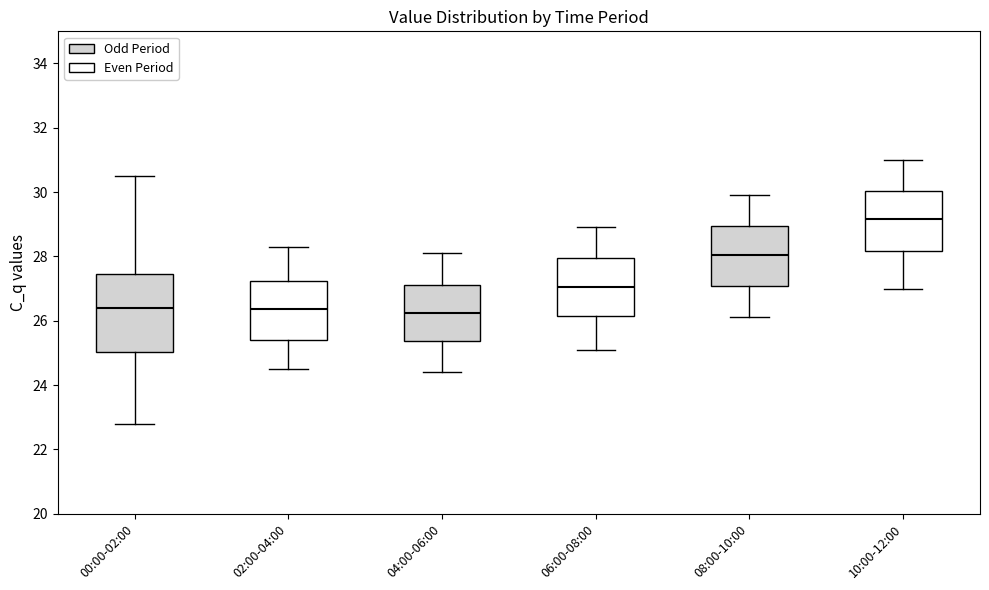

Reading left to right, transcribe this box plot: for each box, give where its median line is, the range the box spans, and where its two whiskers end, as read against the y-axis. The values are not printed on the chart, so give them approximately, as read against the axis.

00:00-02:00: median 26.4, box 25.0 to 27.4, whiskers 22.8 to 30.6
02:00-04:00: median 26.4, box 25.4 to 27.2, whiskers 24.6 to 28.4
04:00-06:00: median 26.2, box 25.4 to 27.2, whiskers 24.4 to 28.2
06:00-08:00: median 27.0, box 26.2 to 28.0, whiskers 25.2 to 29.0
08:00-10:00: median 28.0, box 27.0 to 29.0, whiskers 26.2 to 30.0
10:00-12:00: median 29.2, box 28.2 to 30.0, whiskers 27.0 to 31.0